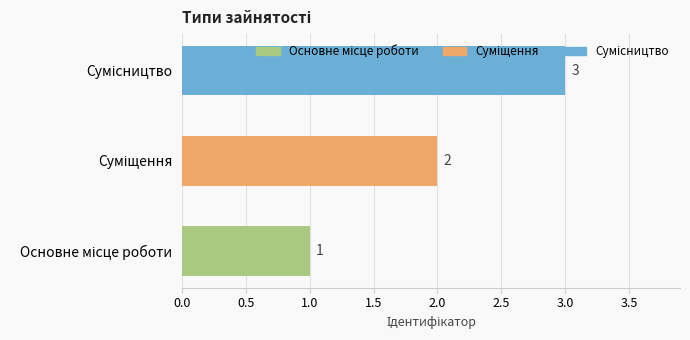

What is the difference between the second highest and minimum values?

1